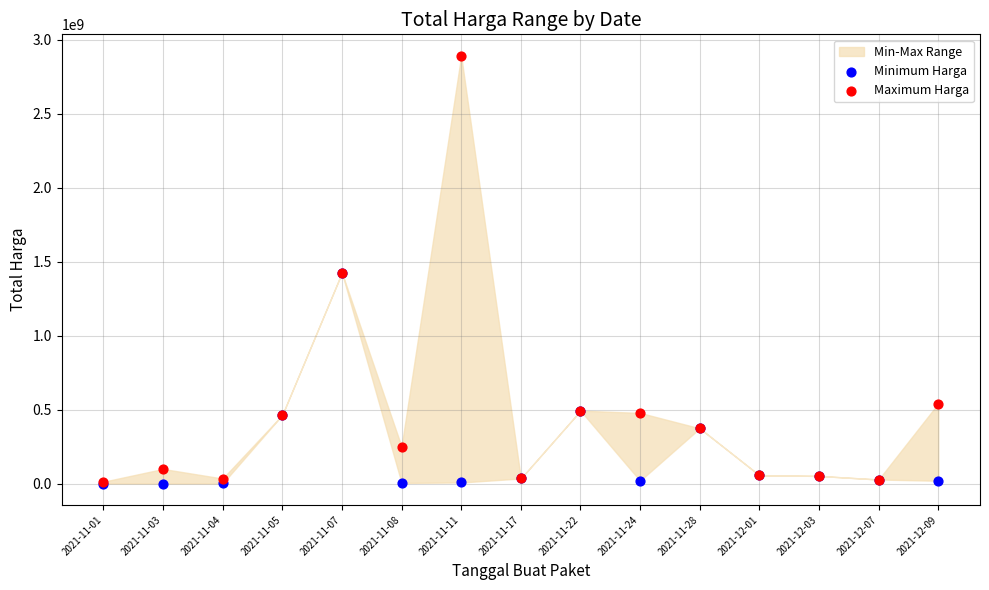

Which series has the largest Y range (max minus min)?

Maximum Harga